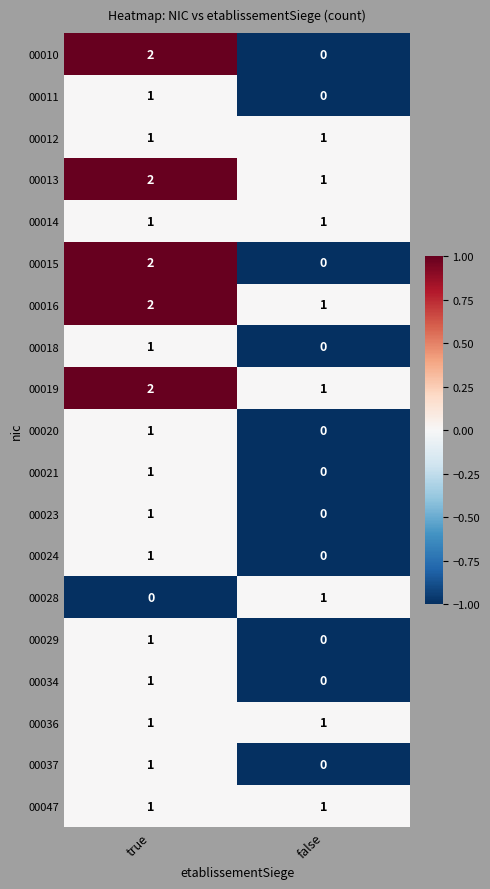

Is it true that 00019 equals 2 at false?

False